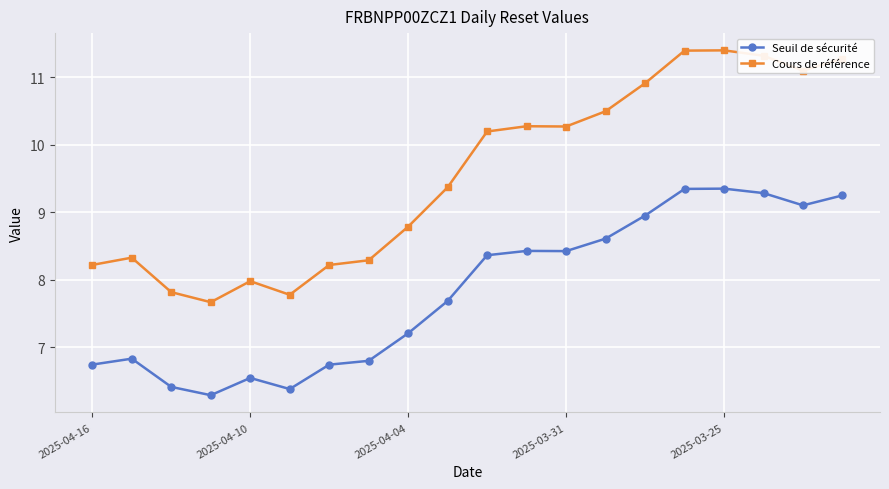

What is the maximum value for Cours de référence?

11.4